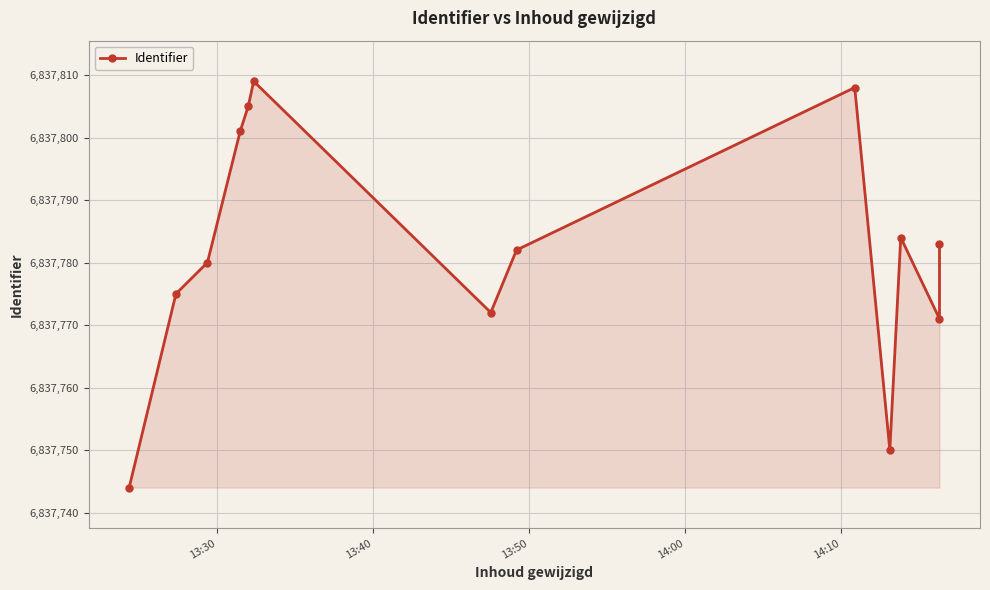

What is the minimum value shown in the chart?

6837744